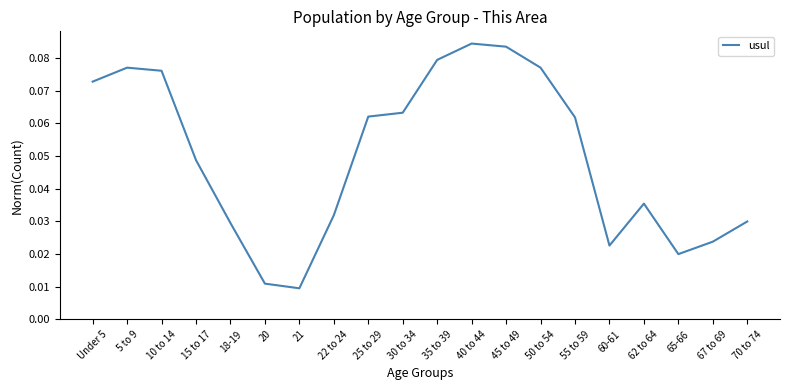

Which has a higher value, 5 to 9 or 65-66?

5 to 9